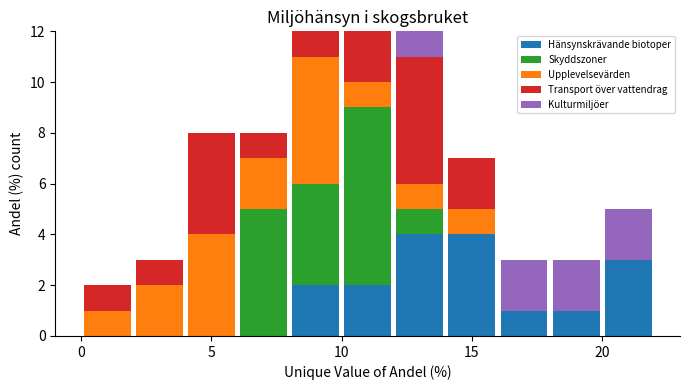

What is the total height of the stacked bar covering 2 to 4 on the x-axis? The values are not printed on the chart, so give them approximately, as read against the axis.

3